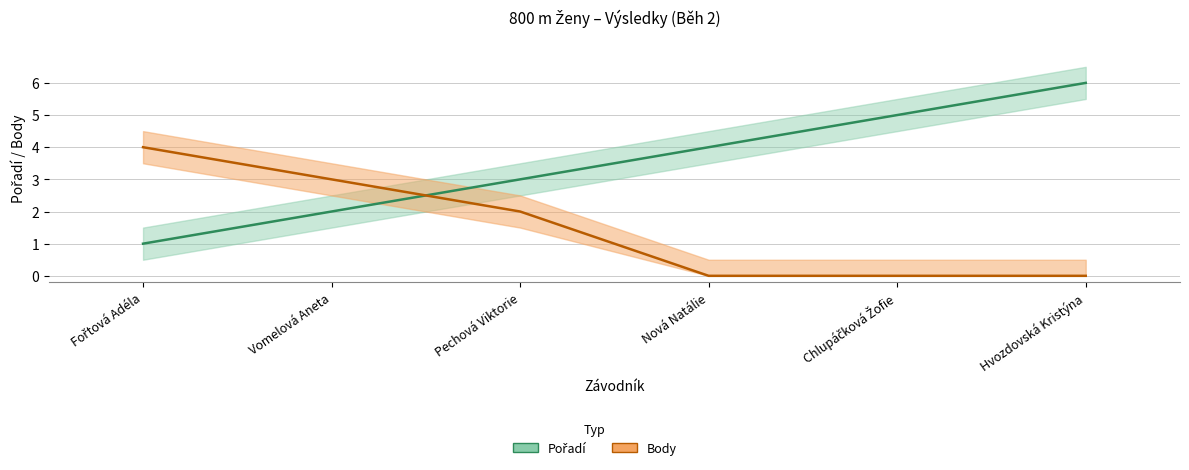

What is the difference between the Pořadí values at Pechová Viktorie and Hvozdovská Kristýna?

3